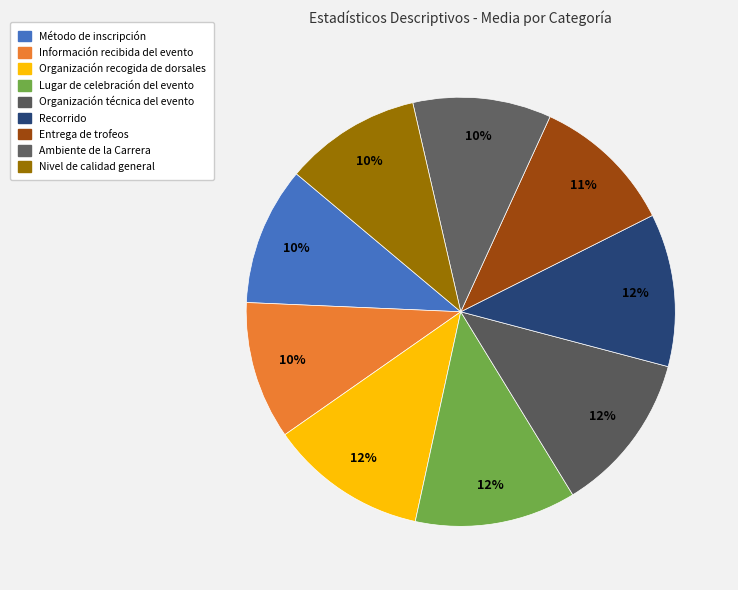

To the nearest percent, what percentage of the pie is Información recibida del evento?

10%